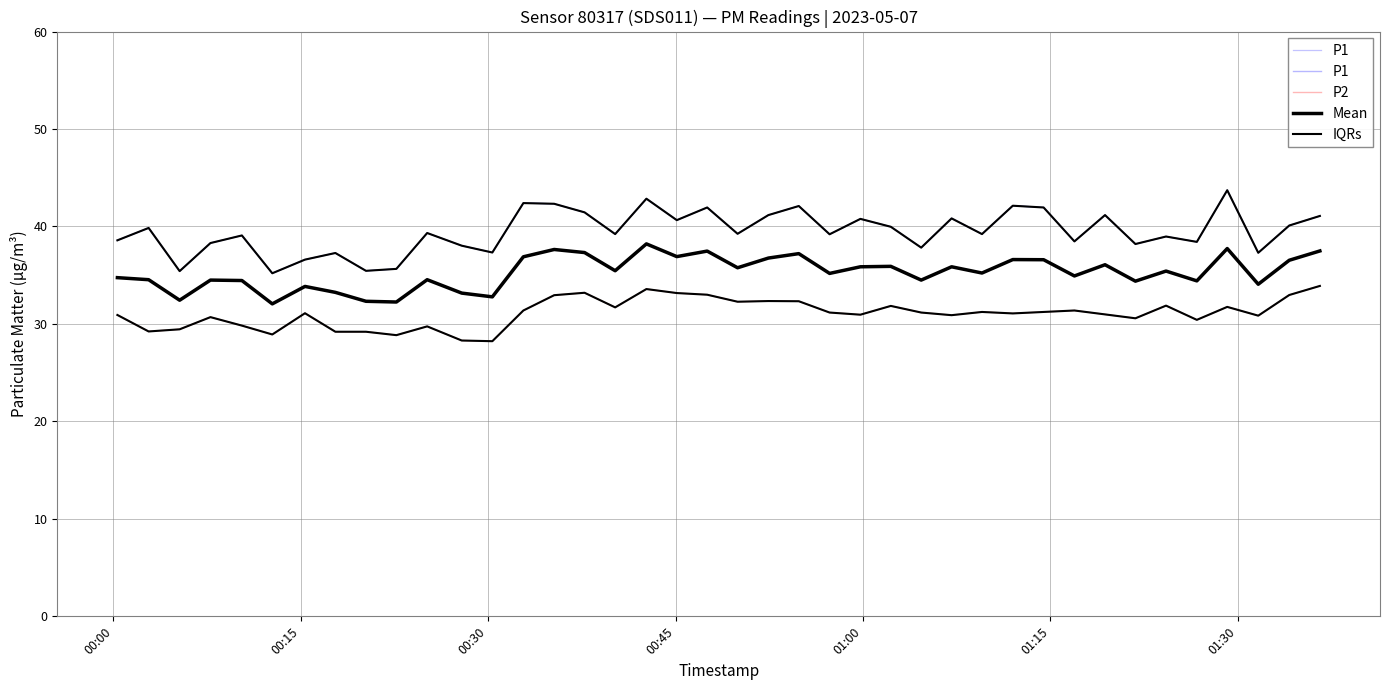

What is the minimum value shown in the chart?

28.2